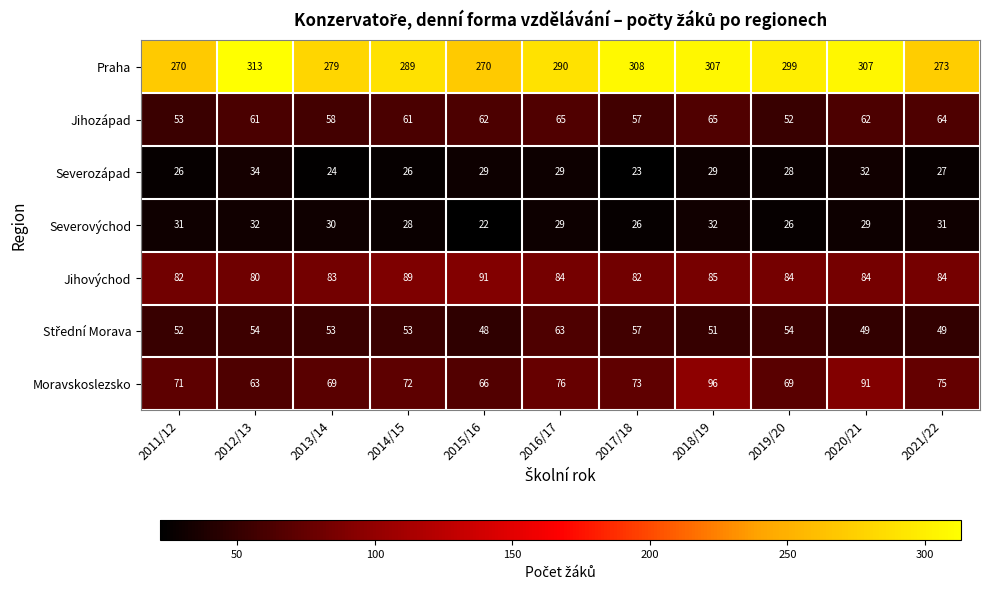

What is the difference between the Jihozápad values at 2013/14 and 2019/20?

6